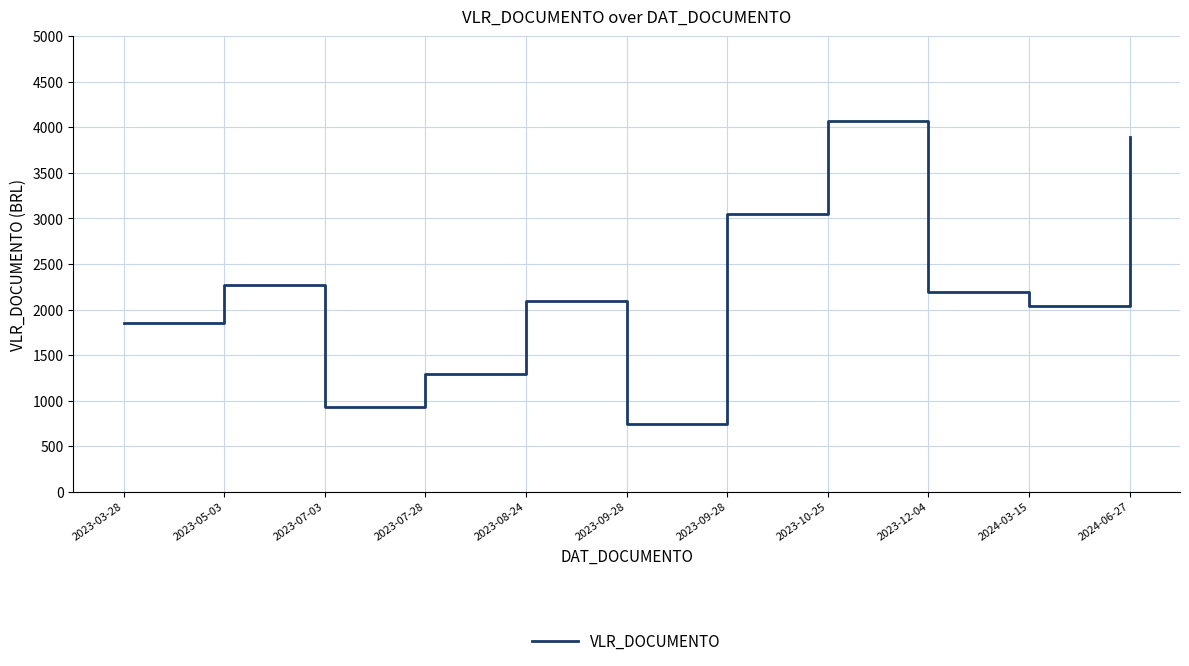

What is the change in value from 2023-07-28 to 2023-09-28?

-555